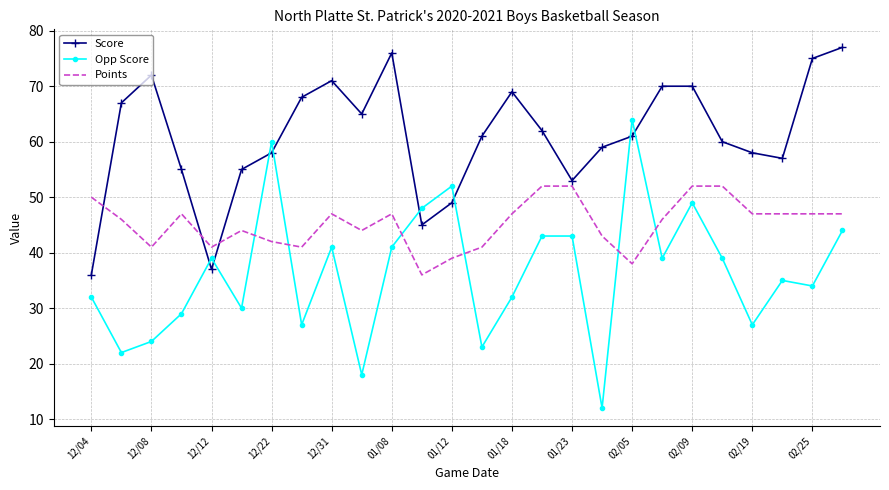

What is the minimum value for Score?

36